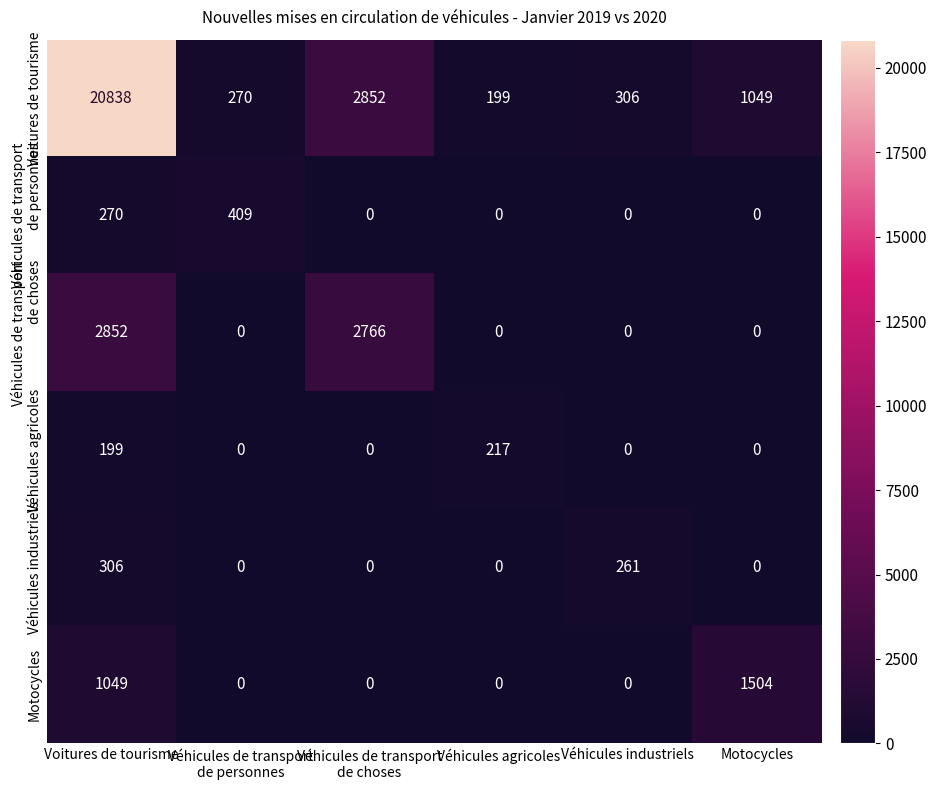

What value does the Véhicules agricoles series have at Voitures de tourisme, to the nearest 10?

200